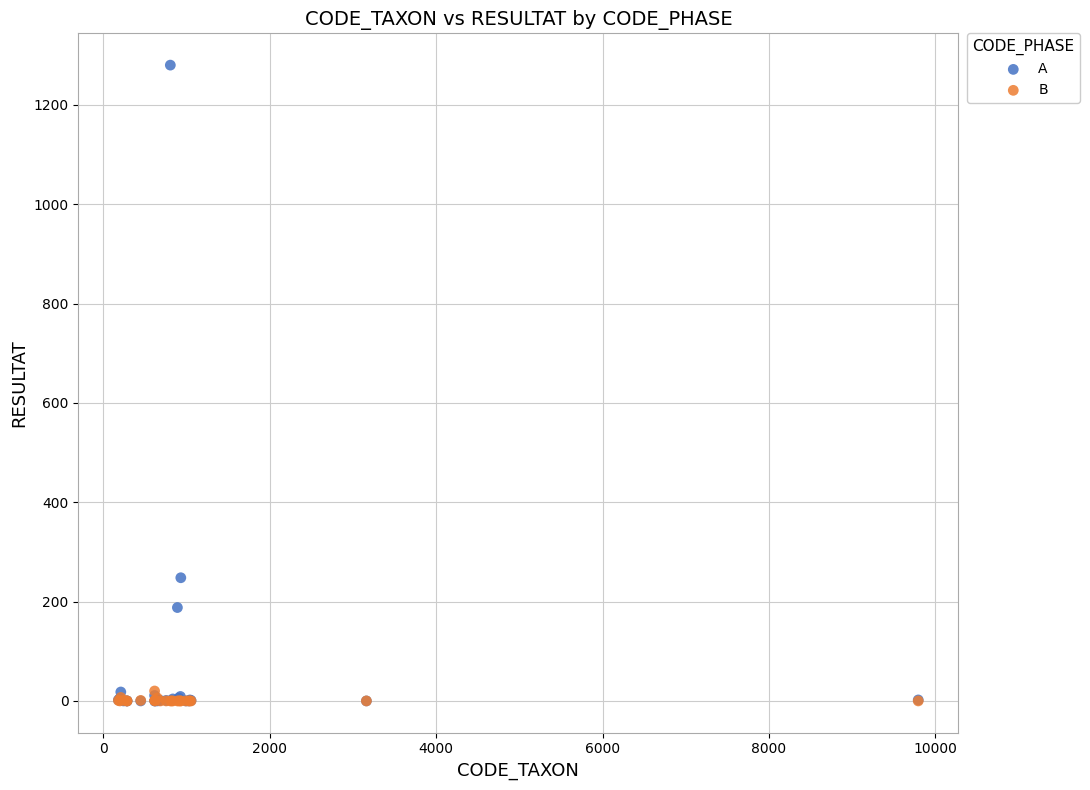

Across all series, what Y value is closest to 640?

248